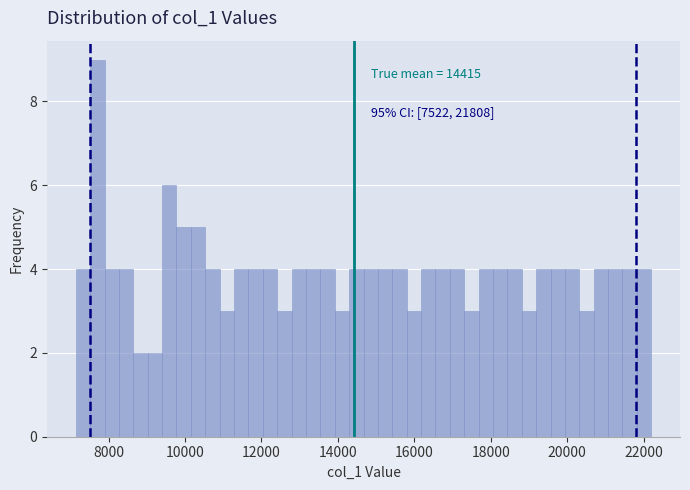

Around what value on the x-axis is the tallest bar? Give the approximate position of its centre, as read against the axis.

7800